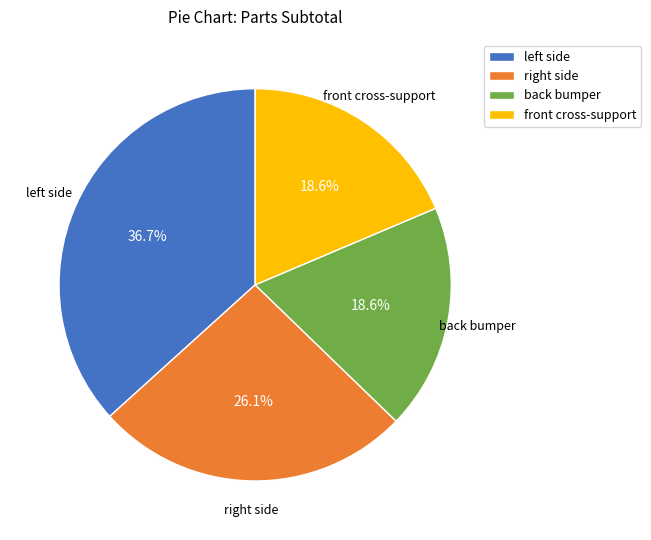

Is there a majority slice in this chart?

No